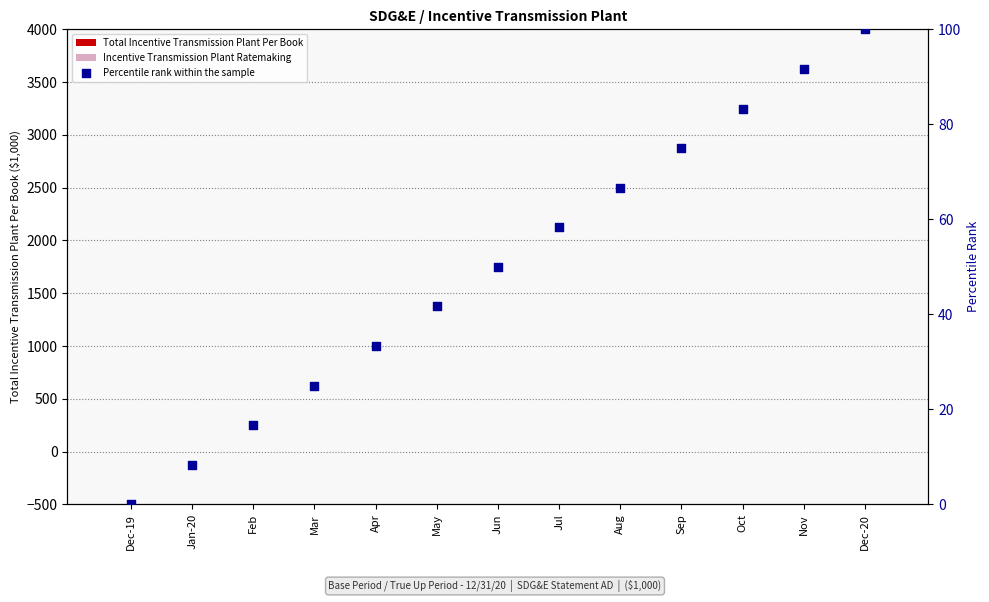

At how many categories does at least one series exceed 69?

4